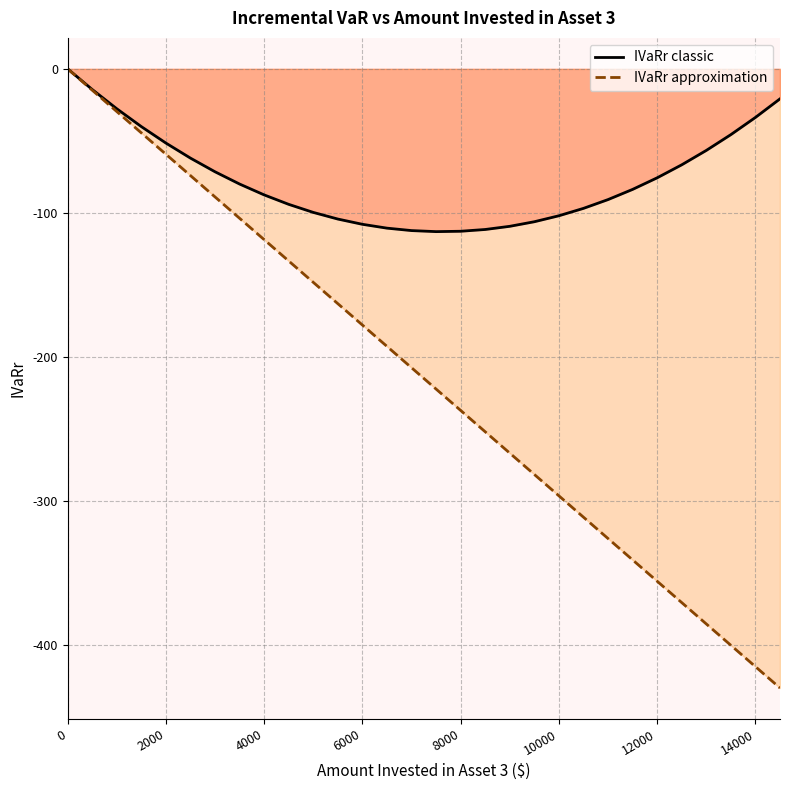

Reading left to right, what are all the values shown in this chart?

IVaRr classic: 0.0	-14.3	-27.7	-40.1	-51.5	-62.0	-71.5	-80.0	-87.5	-94.1	-99.7	-104.3	-107.9	-110.6	-112.3	-113.0	-112.8	-111.5	-109.3	-106.1	-102.0	-96.9	-90.8	-83.7	-75.6	-66.6	-56.6	-45.7	-33.7	-20.8
IVaRr approximation: 0.0	-14.8	-29.6	-44.5	-59.3	-74.1	-88.9	-103.8	-118.6	-133.4	-148.2	-163.0	-177.9	-192.7	-207.5	-222.3	-237.2	-252.0	-266.8	-281.6	-296.4	-311.3	-326.1	-340.9	-355.7	-370.6	-385.4	-400.2	-415.0	-429.8